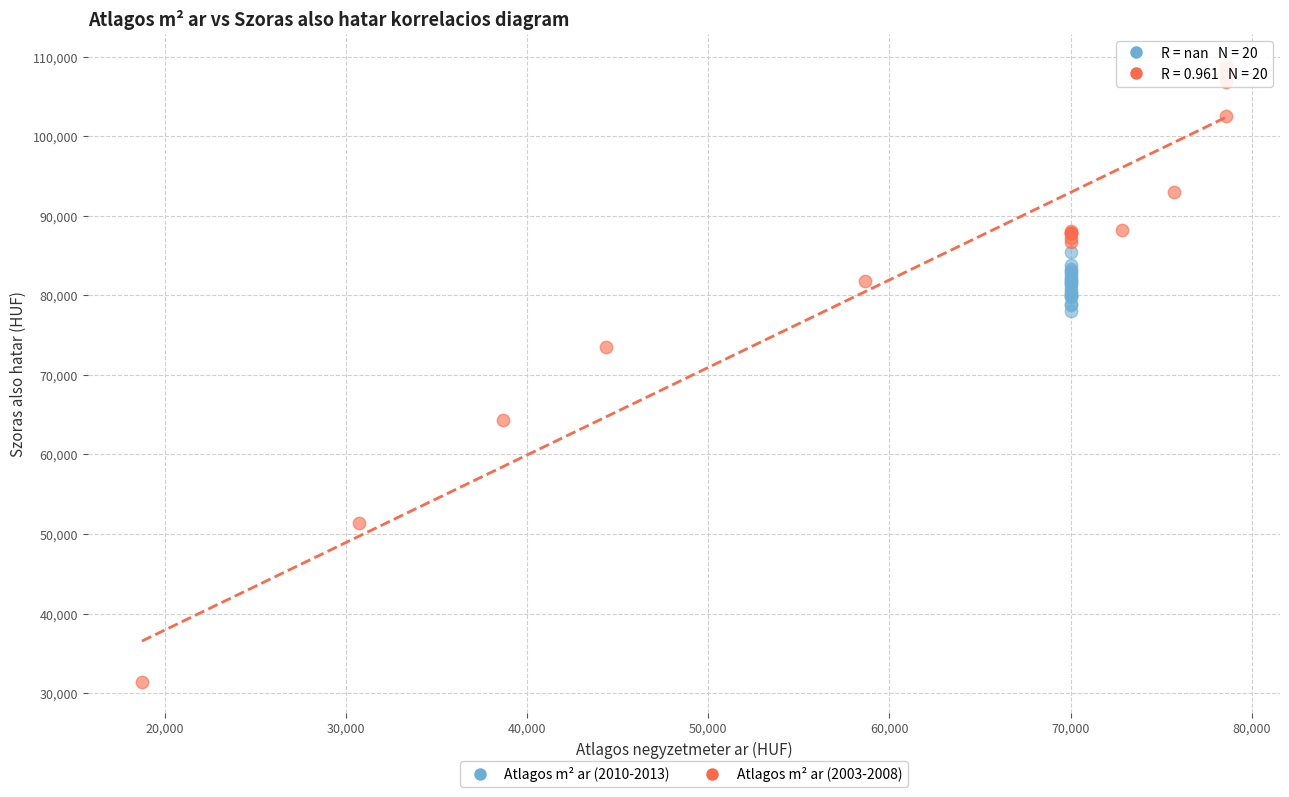

Which series reaches the minimum Y coordinate?

Atlagos m² ar (2003-2008)